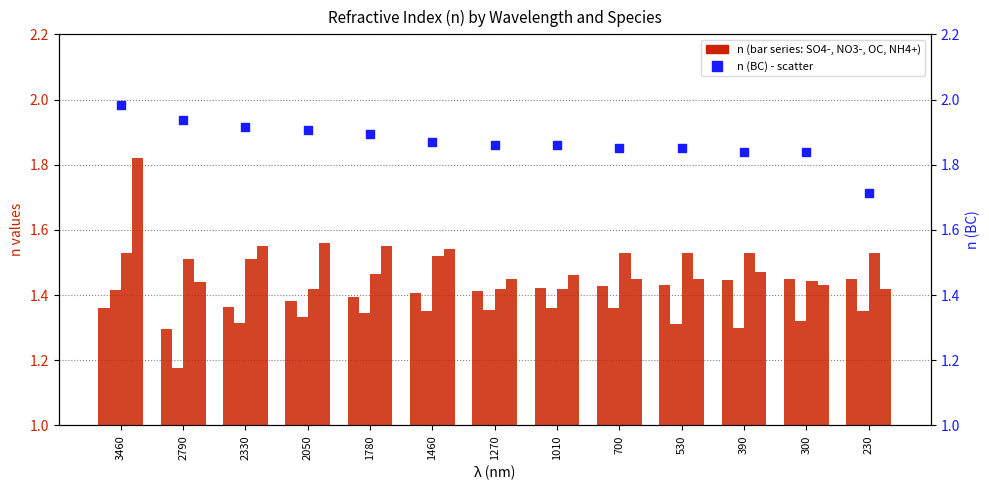

Is the value of n (NH4+) at 3460 greater than the value of n (BC) at 230?

Yes